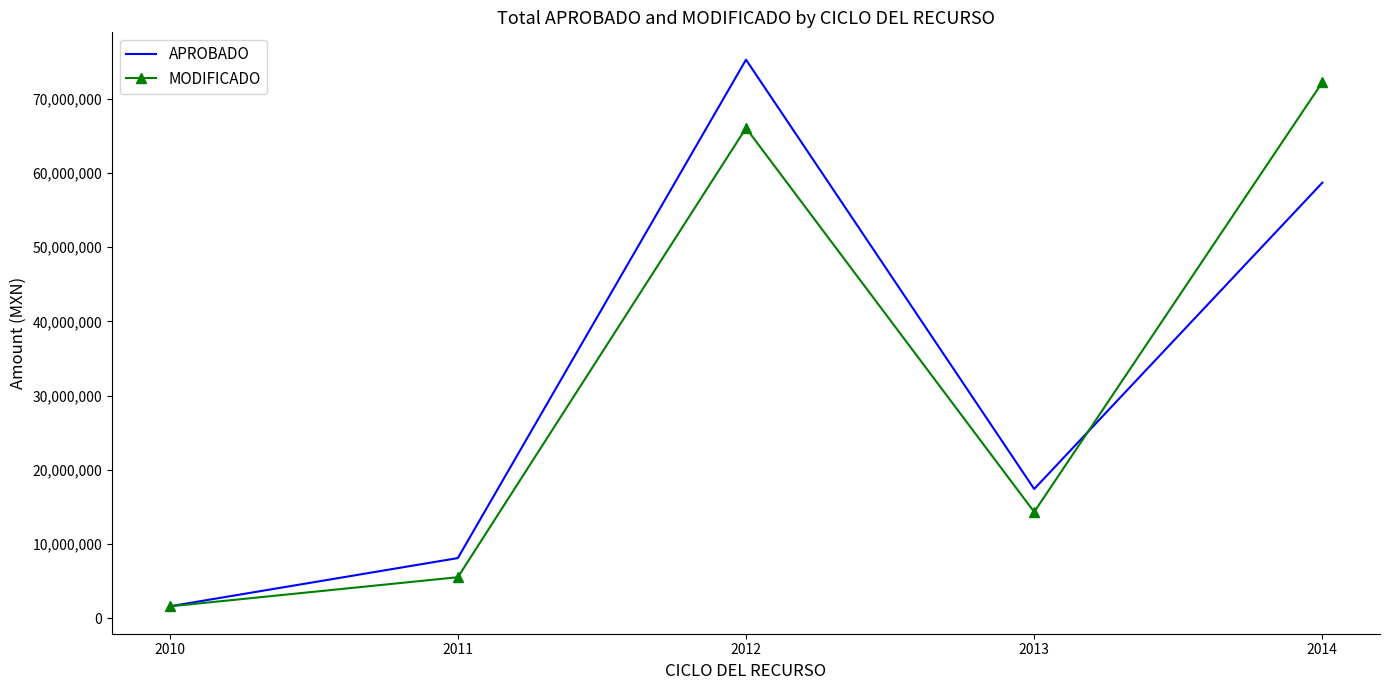

The value of MODIFICADO at 2014 is 72242831. True or false?

True